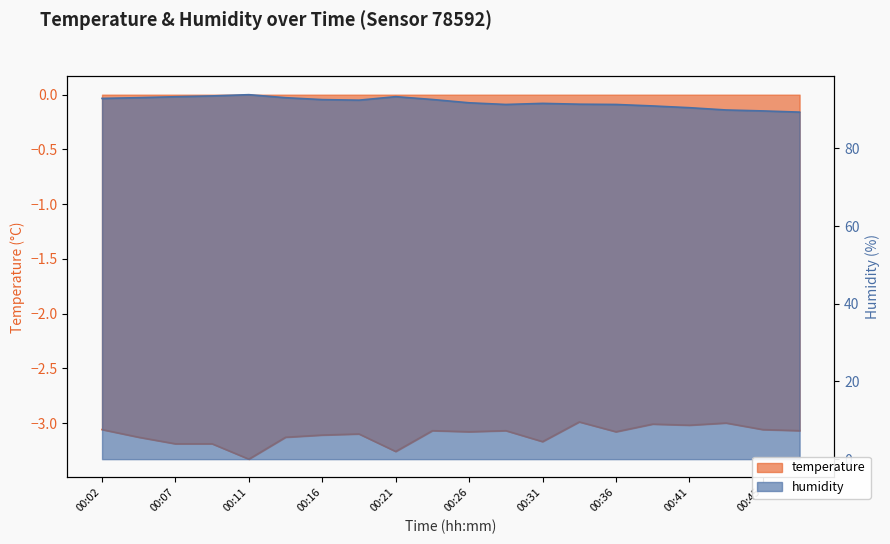

How many lines are shown in the chart?

2